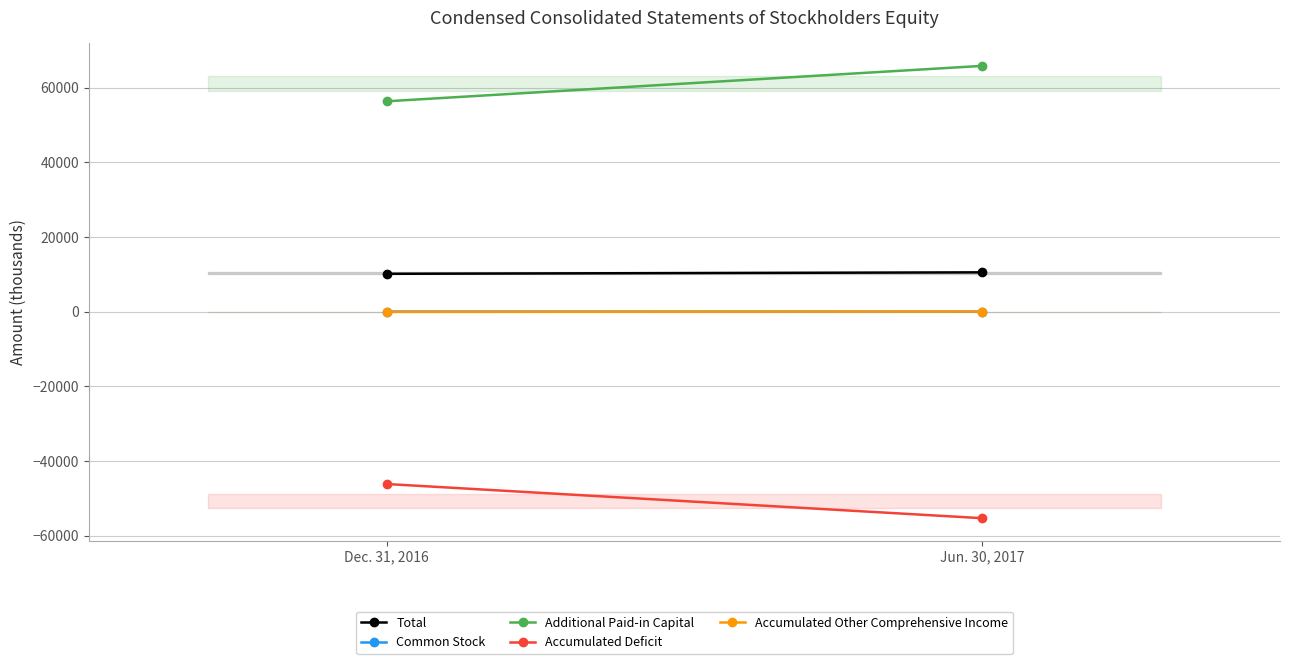

At how many categories does at least one series exceed -28403?

2